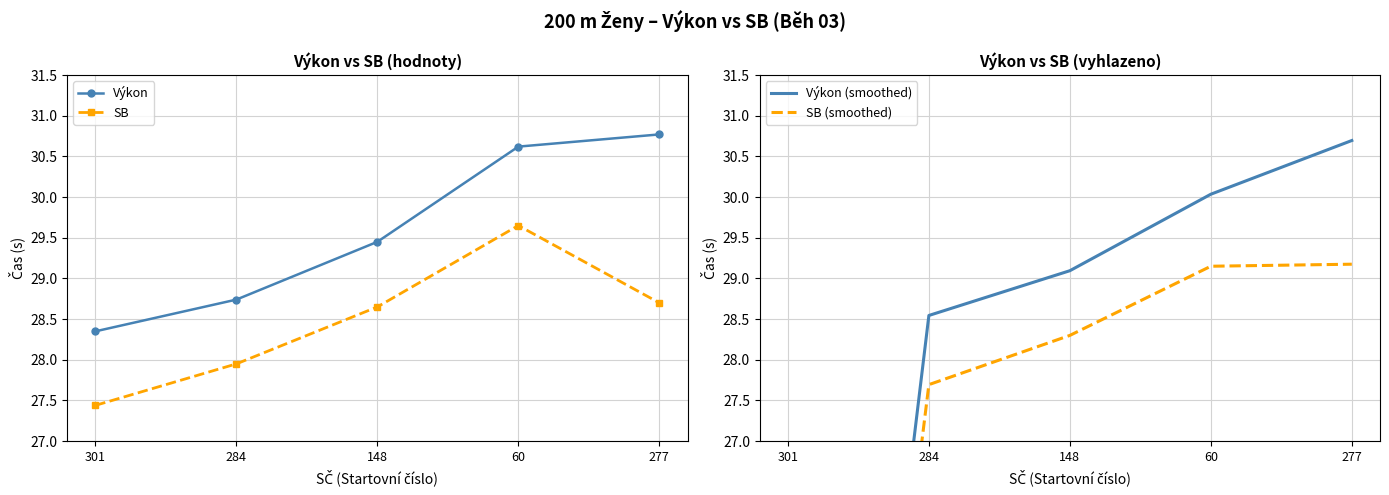

Reading right to left, list all the values displayed in this chart.

Výkon: 277=30.8	60=30.6	148=29.4	284=28.7	301=28.4
SB: 277=28.7	60=29.6	148=28.6	284=27.9	301=27.4
Výkon (smoothed): 277=30.7	60=30.0	148=29.1	284=28.5	301=14.2
SB (smoothed): 277=29.2	60=29.1	148=28.3	284=27.7	301=13.7